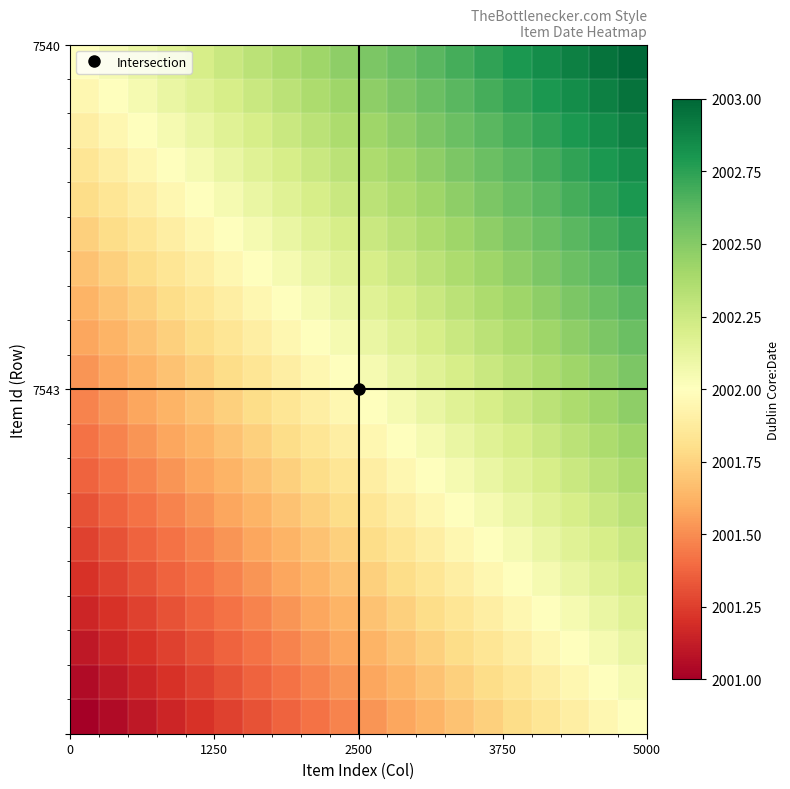

At how many categories does at least one series exceed 2002?

19